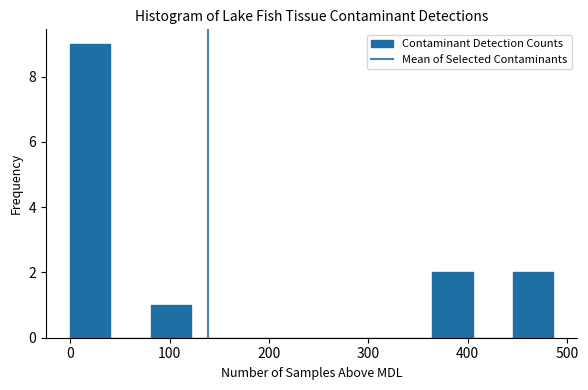

Reading left to right, list every bar in this chart as the range it spans on the x-axis followed by its height. Neither the bar edges nor the heights are printed on the chart, so give them approximately, as read against the axes.

0 to 40: 9
40 to 80: 0
80 to 120: 1
120 to 160: 0
160 to 200: 0
200 to 240: 0
240 to 280: 0
280 to 320: 0
320 to 360: 0
360 to 410: 2
410 to 450: 0
450 to 490: 2